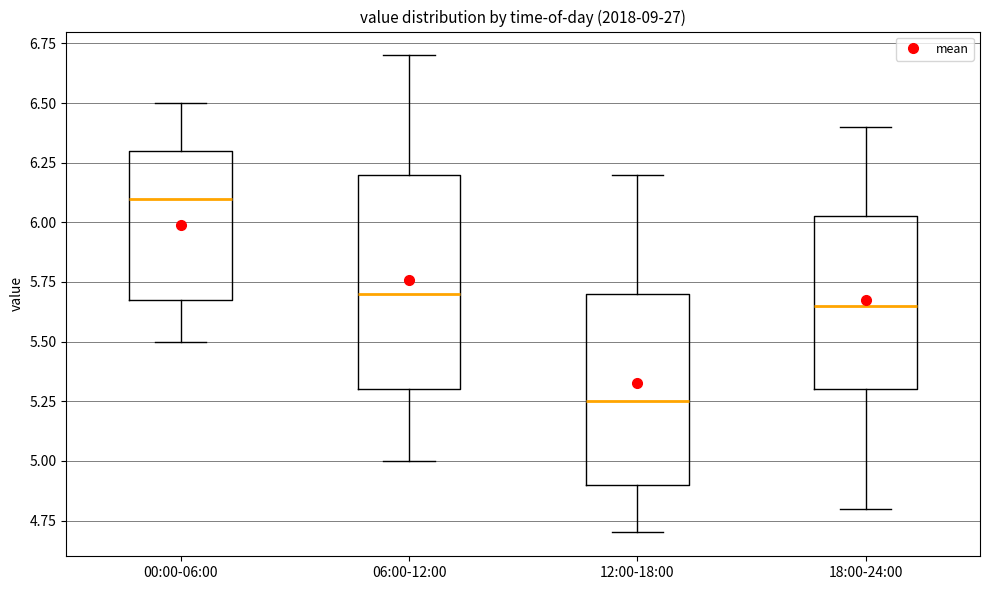

Which box is the tallest, from its lower edge to its upper edge?

06:00-12:00